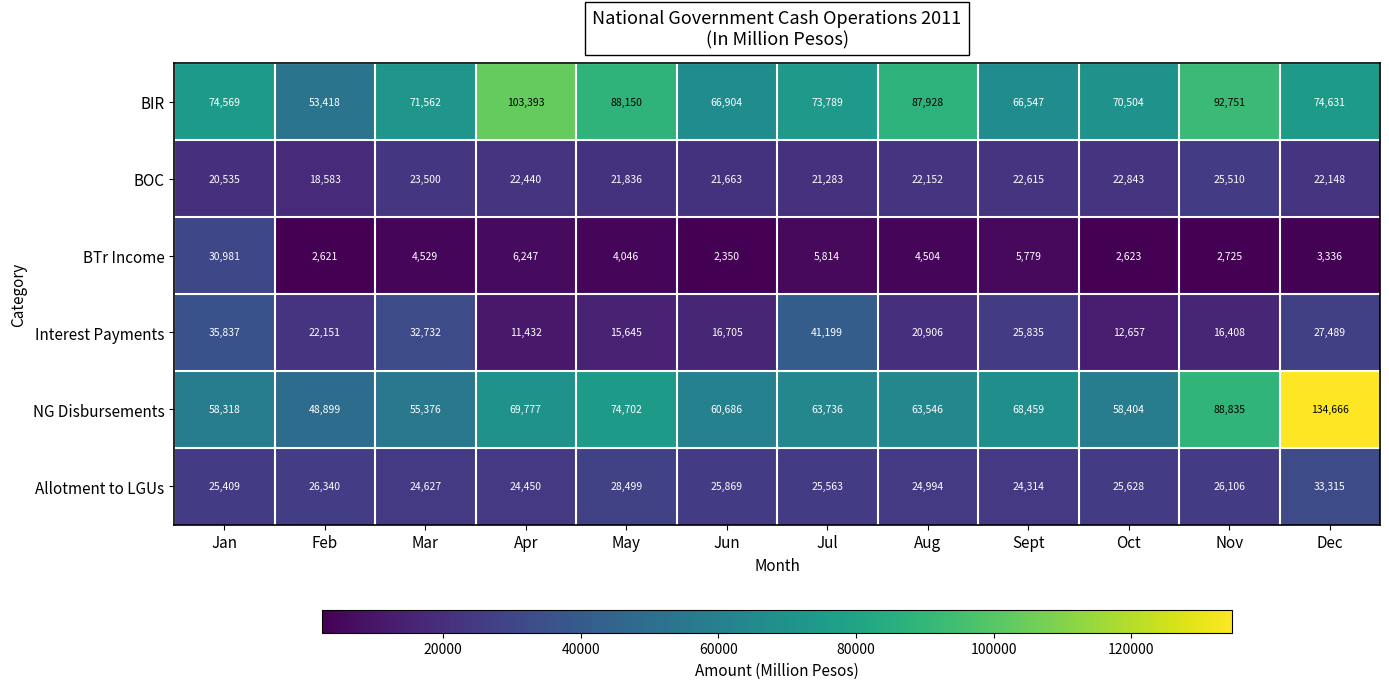

List the labels in order of NG Disbursements value, smallest first.

Feb, Mar, Jan, Oct, Jun, Aug, Jul, Sept, Apr, May, Nov, Dec